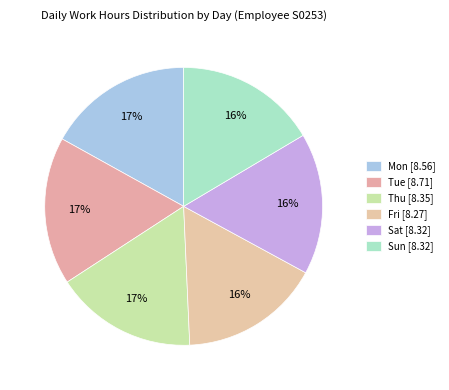

How many slices are in this pie chart?

6